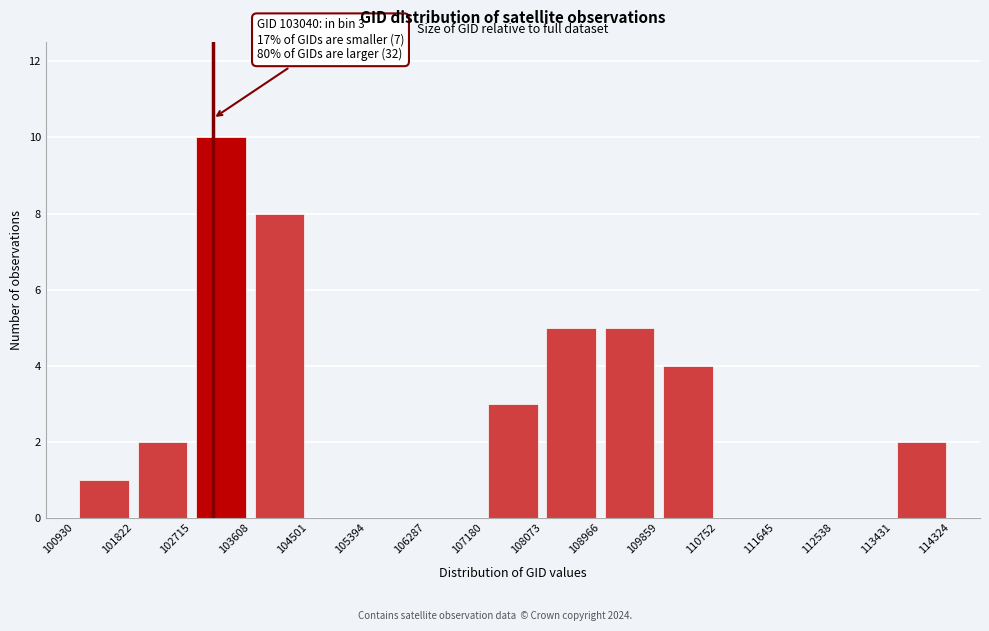

Which range on the x-axis has the tallest bar?

102715 to 103608